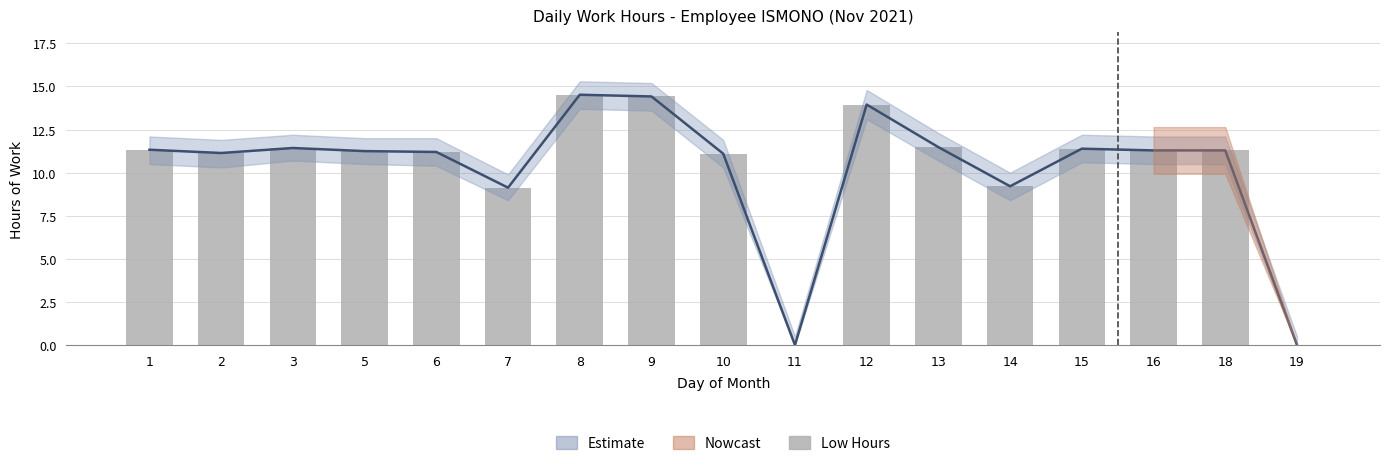

What is the change in value from 3 to 8?

+3.1